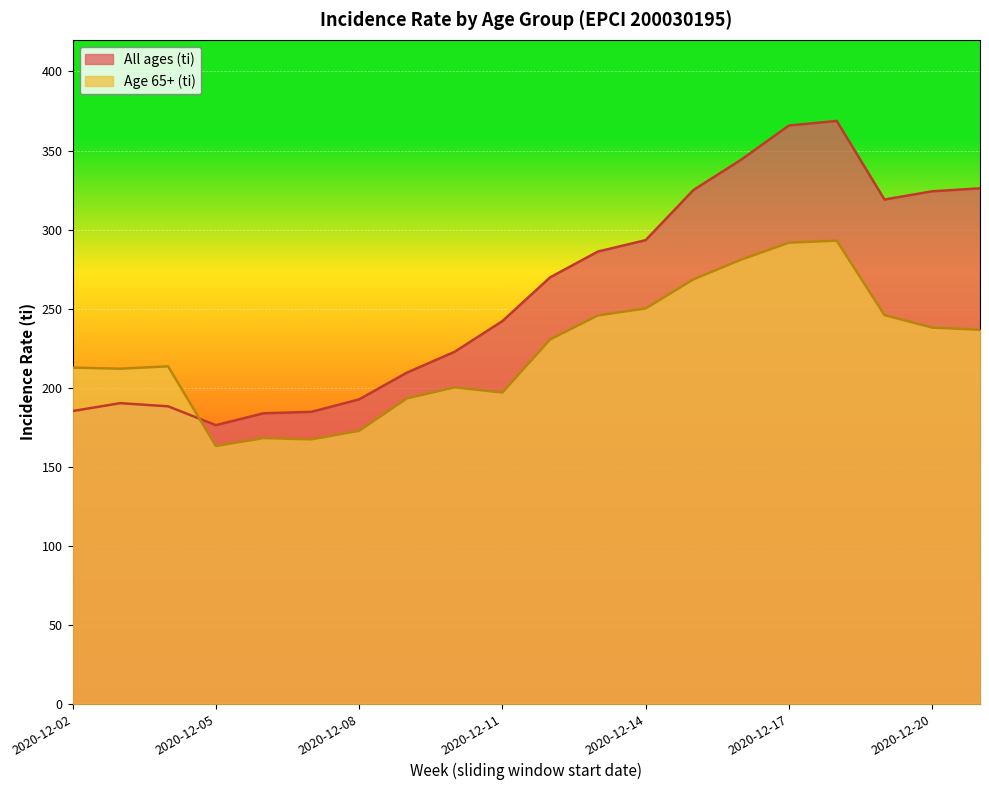

Which series has the widest spread of values?

All ages (ti)